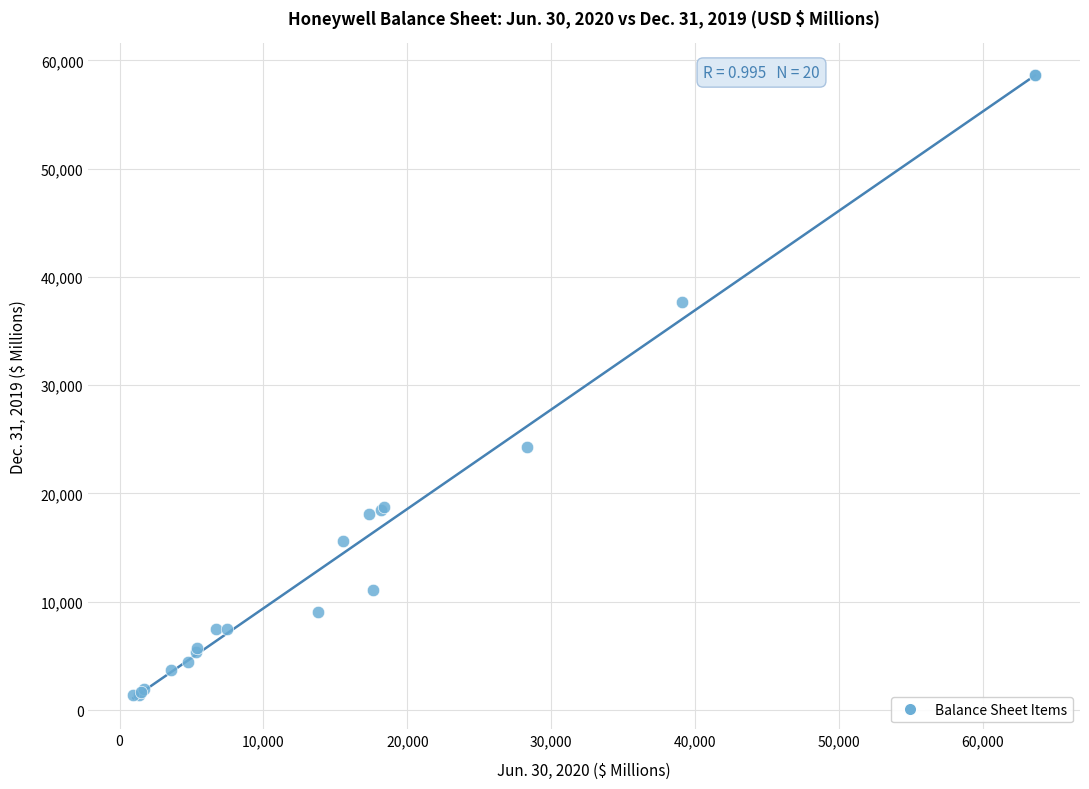

What Y value in the scatter plot is closest to 30014?

24303